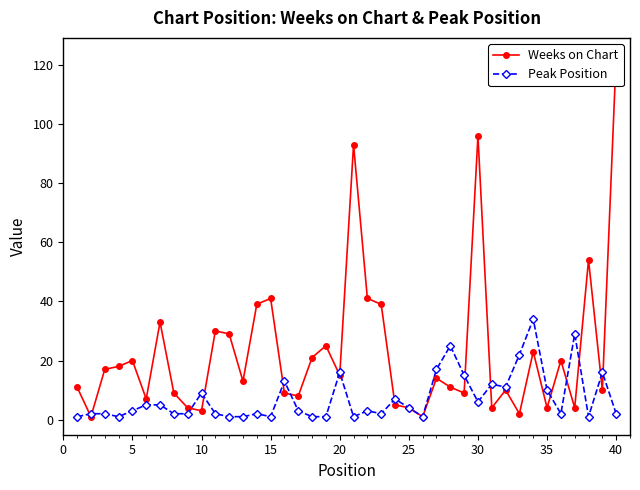

Rank the series by their average value, from lowest to highest.

Peak Position, Weeks on Chart